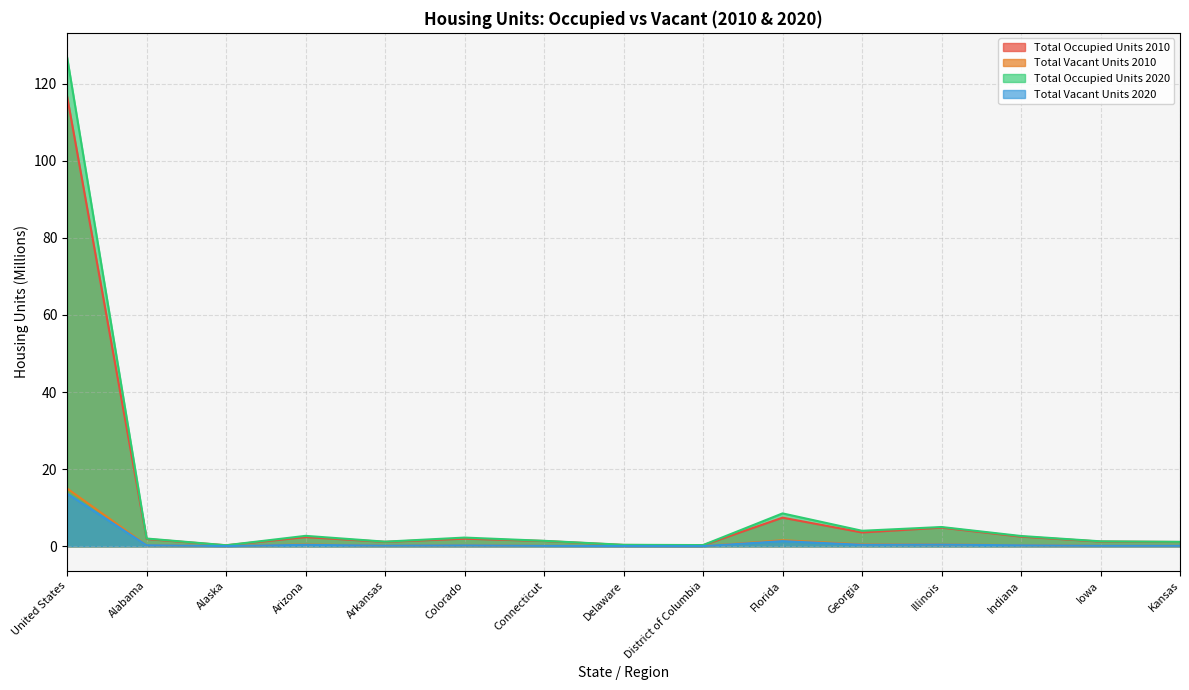

How many interior local valleys does the Total Vacant Units 2010 series have?

4